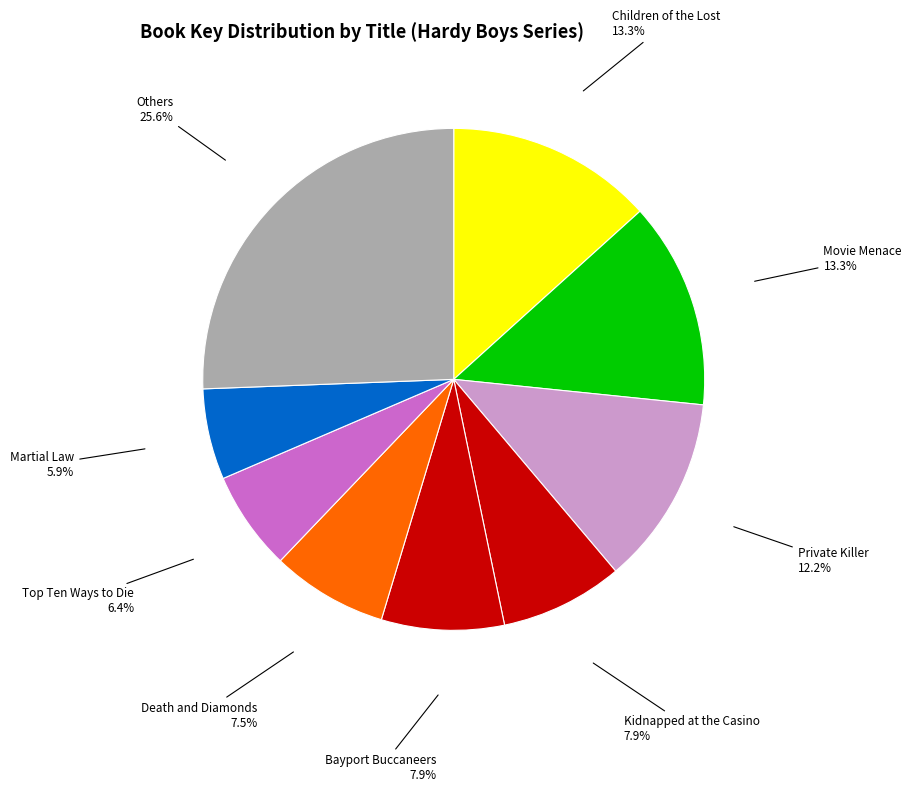

How many slices are in this pie chart?

9